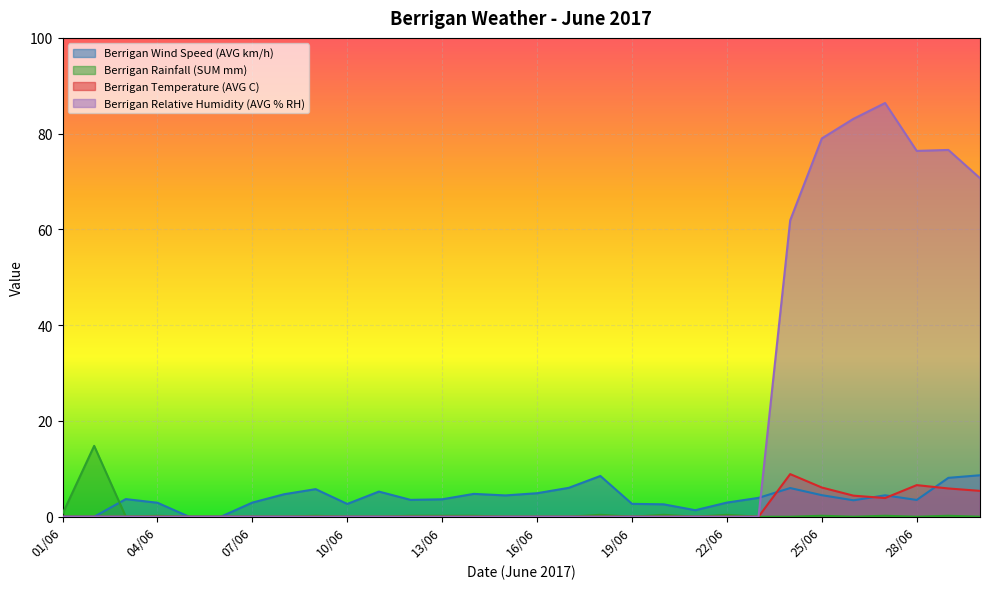

Where is the first local minimum for Berrigan Relative Humidity (AVG % RH)?

28/06